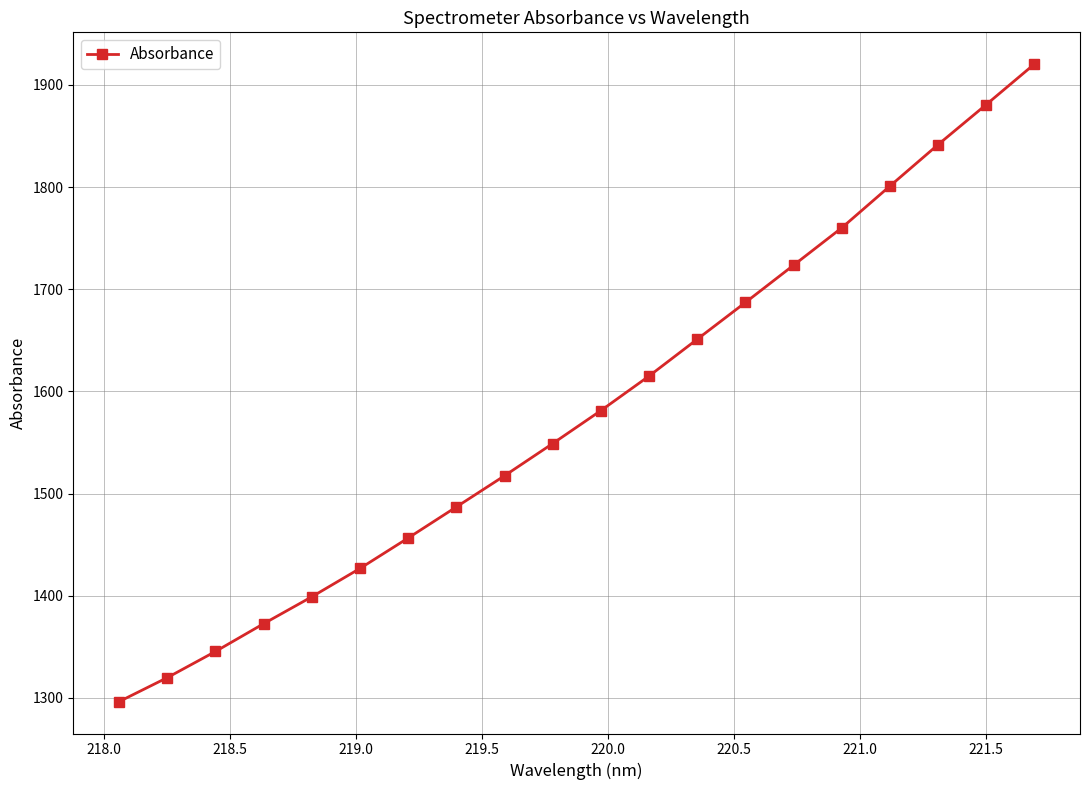

What is the minimum value shown in the chart?

1296.4